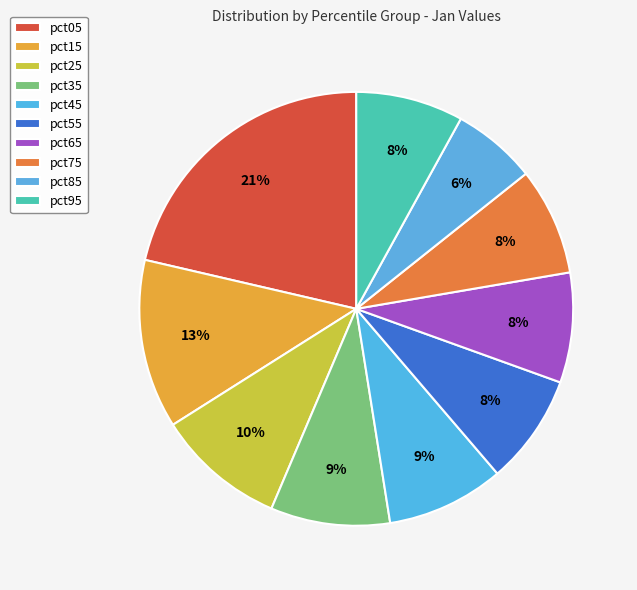

Is there a majority slice in this chart?

No